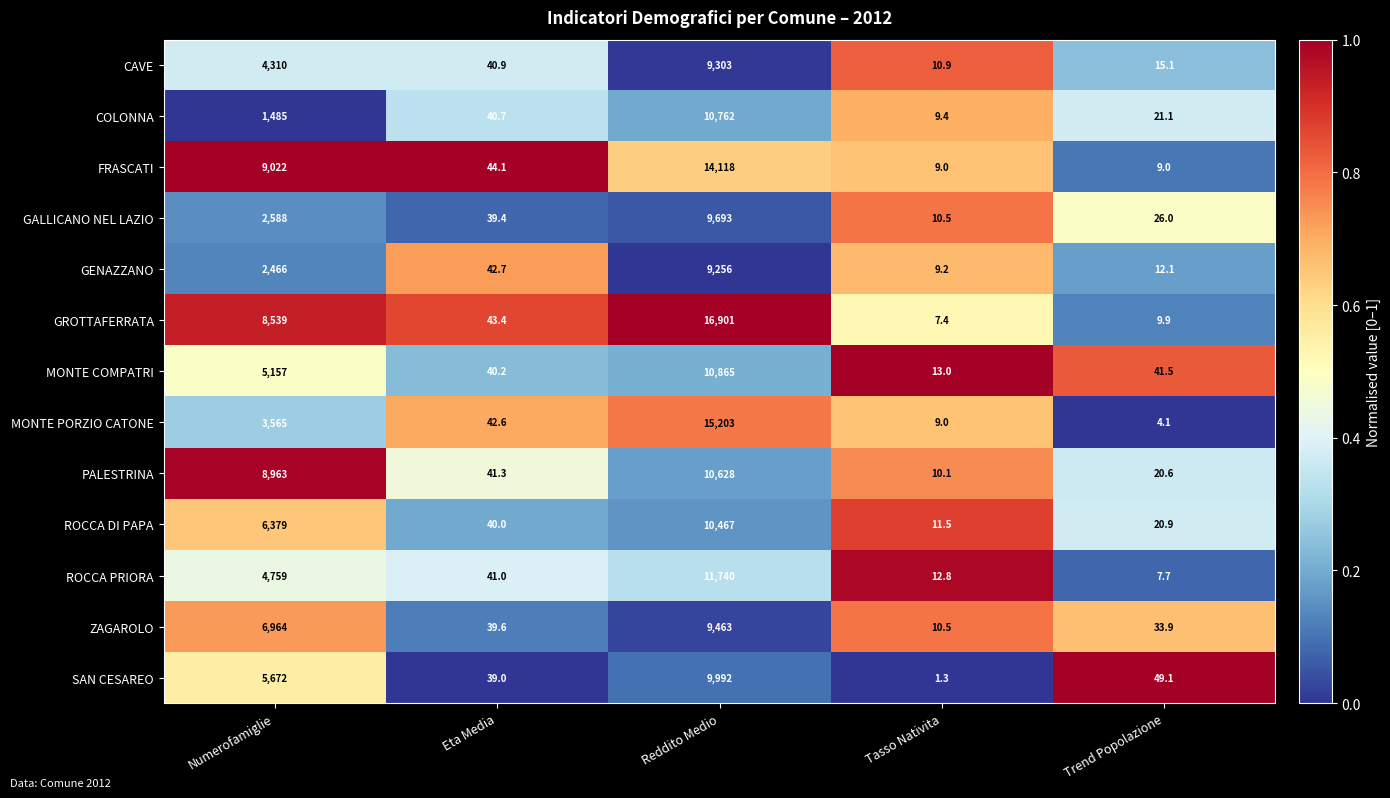

What is the total value across all series at Tasso Nativita?

124.6